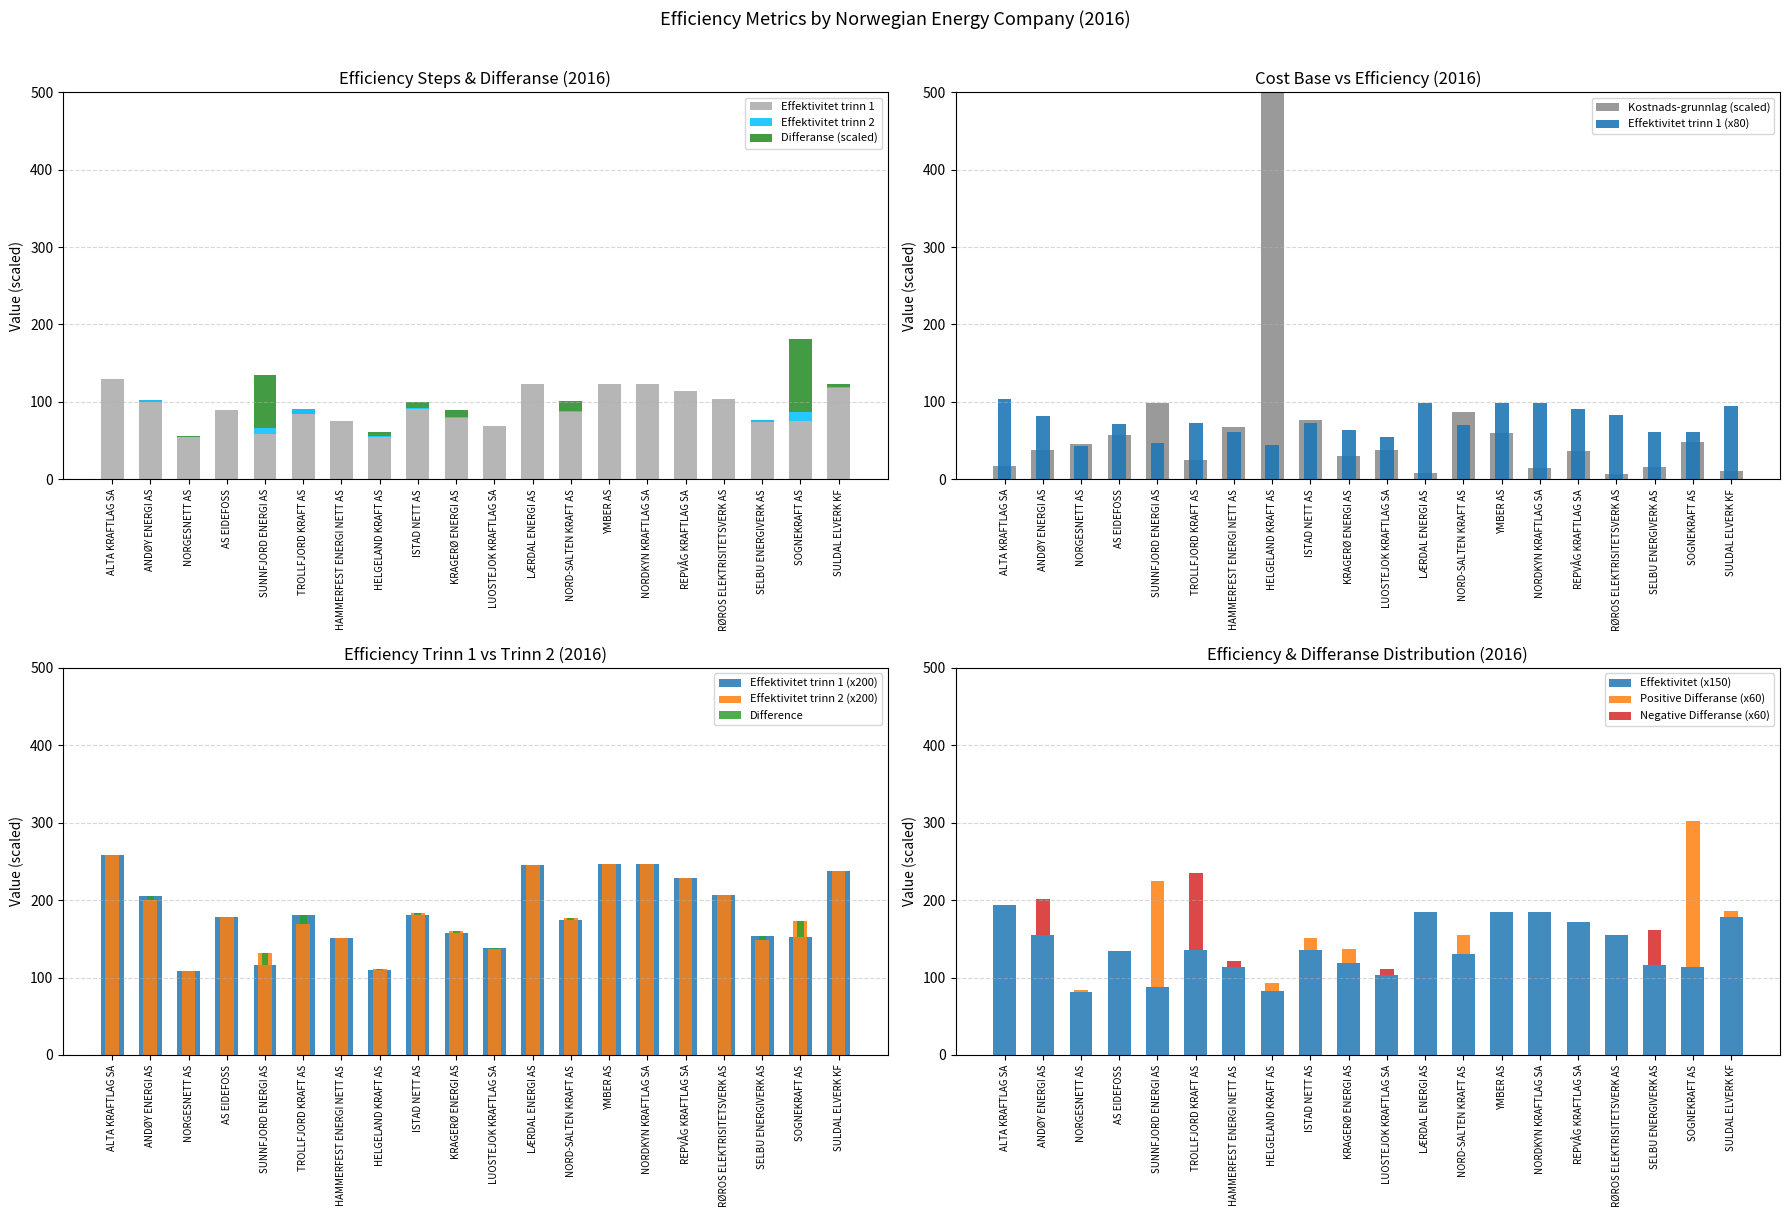

How many categories are shown in the chart?

20